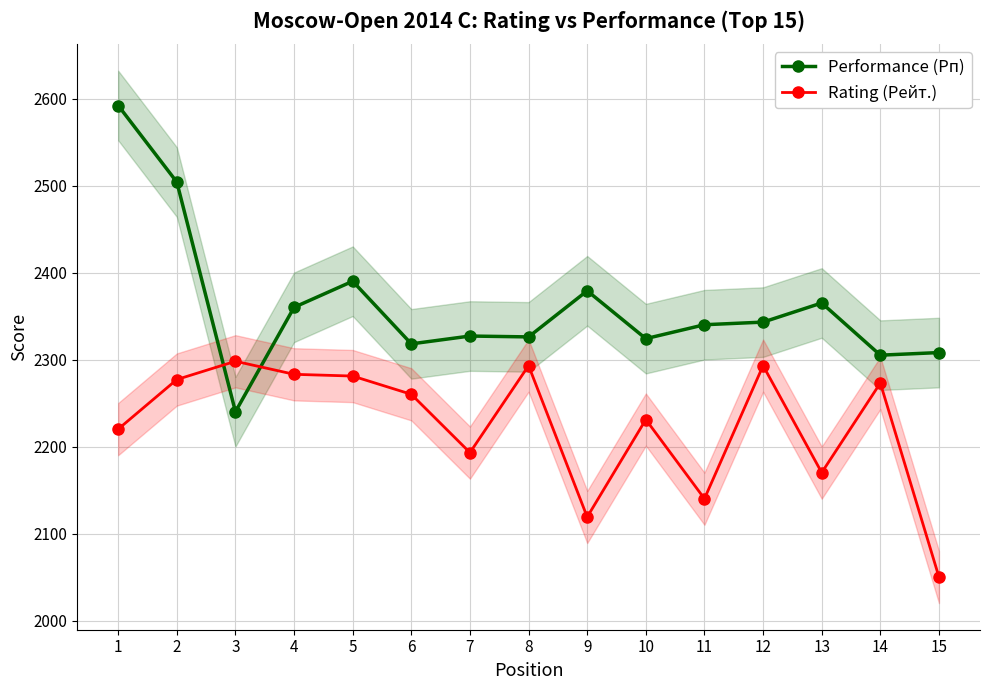

Which label corresponds to the largest value in the chart?

1